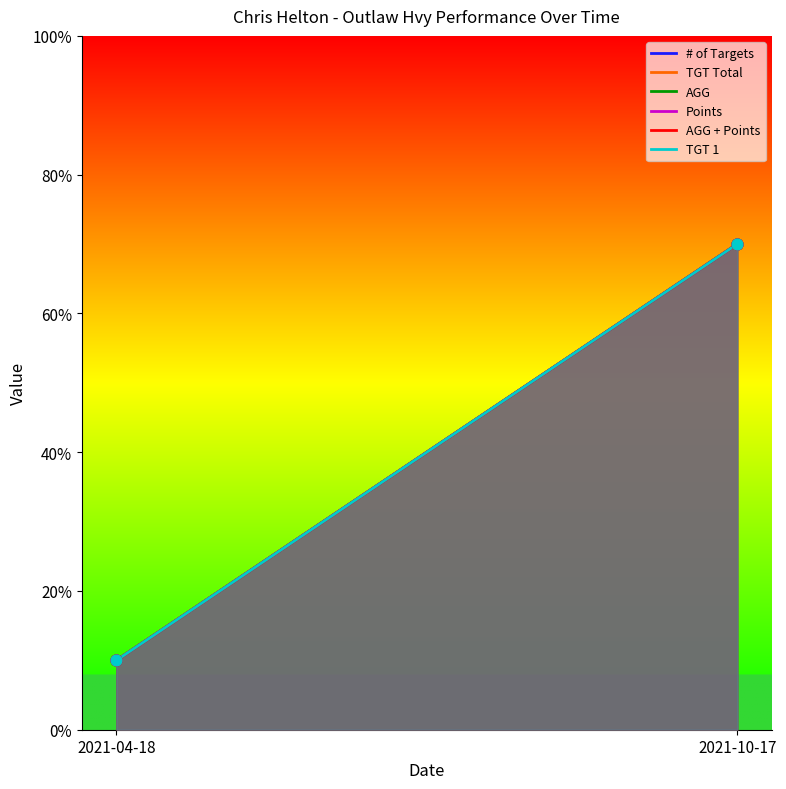

Which series has the largest total across all categories?

# of Targets